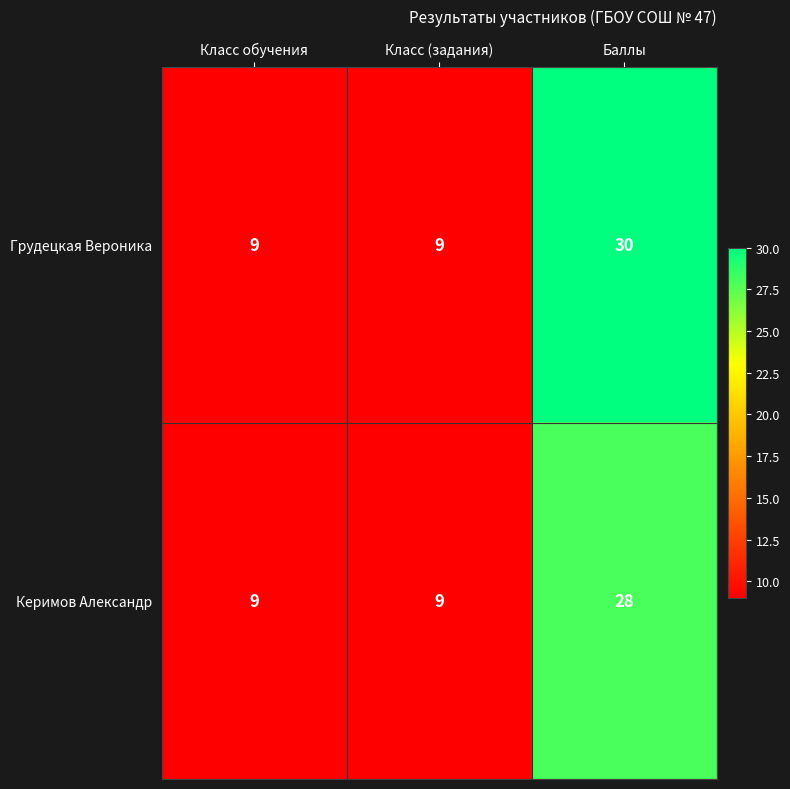

True or false: Керимов Александр has a value of 9 at Класс обучения.

True